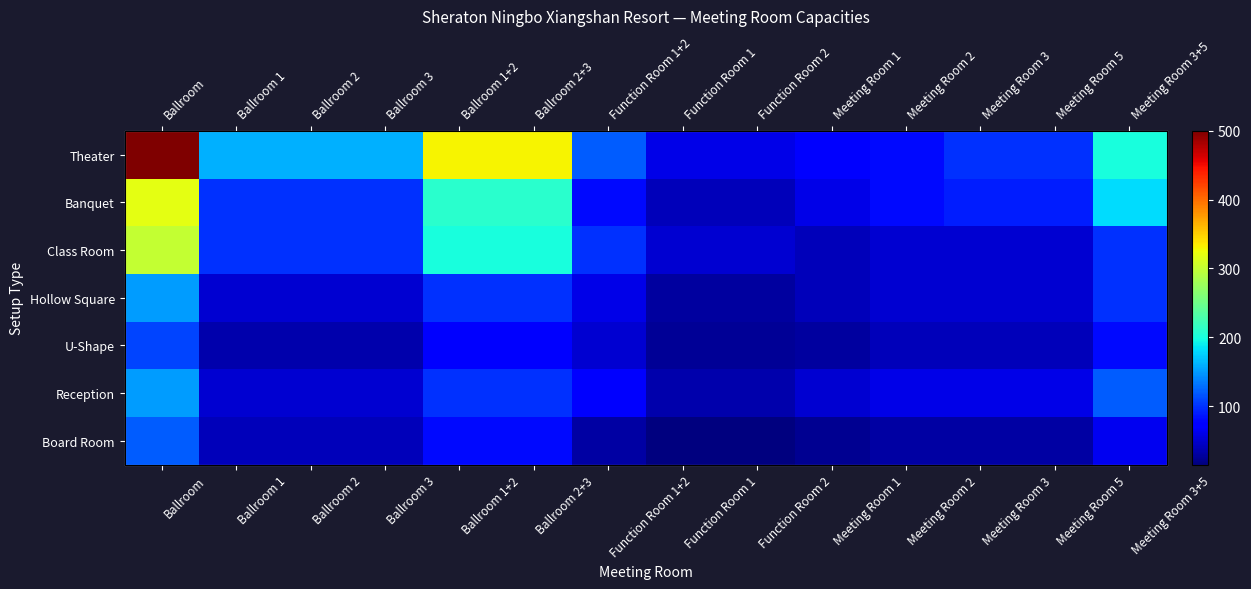

Which has a higher value, Ballroom 2+3 or Meeting Room 5?

Ballroom 2+3